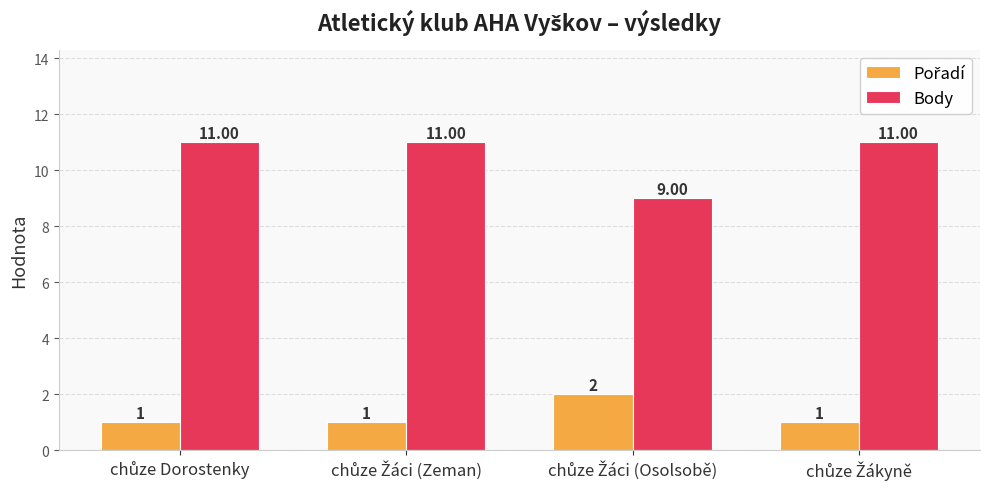

Which series has the largest range (max minus min)?

Body